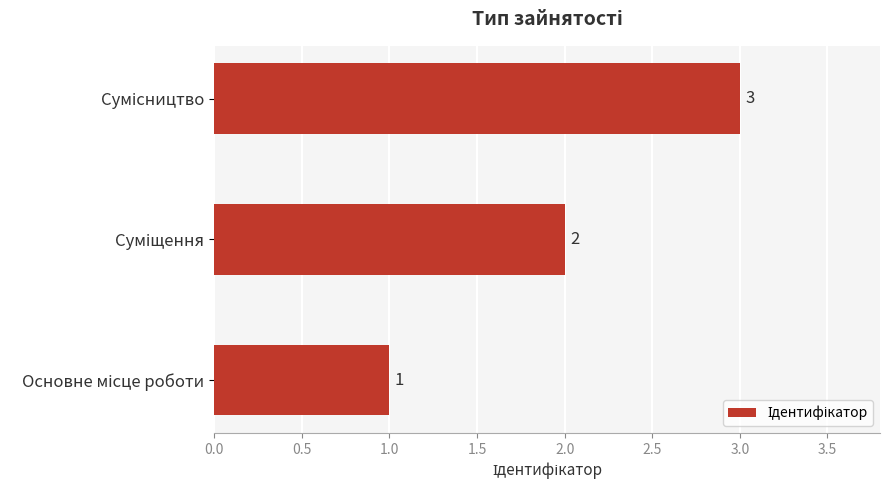

How many values are between 1 and 3?

3